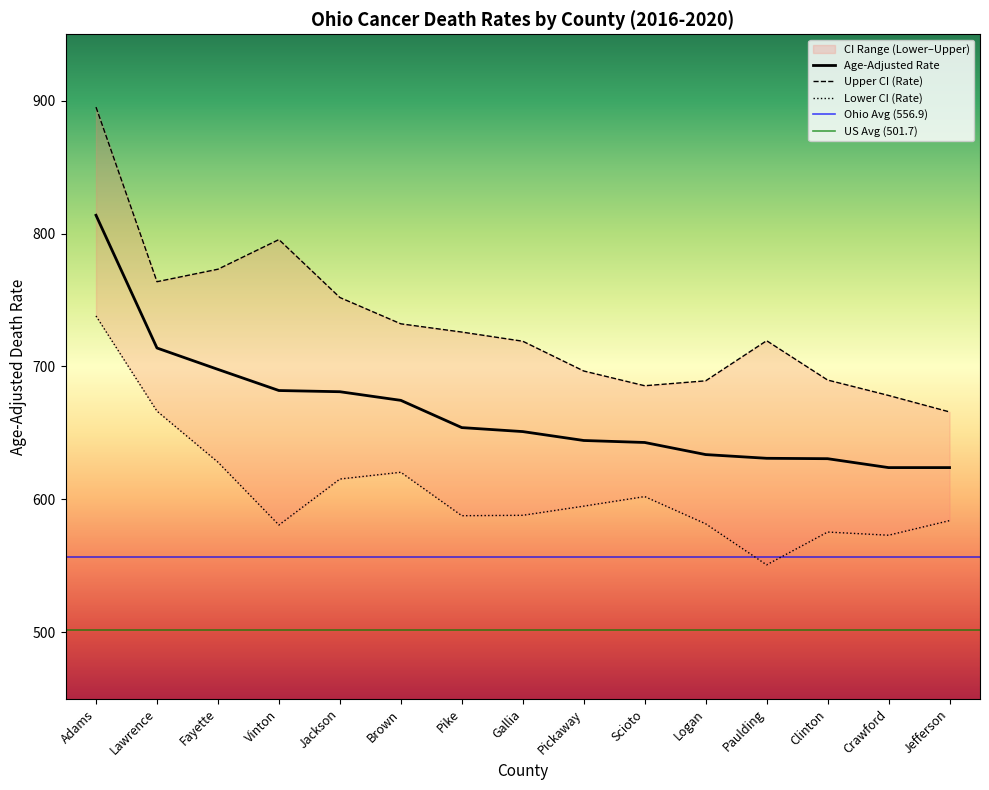

Reading left to right, list all the values displayed in this chart.

Age-Adjusted Rate: 813.8	713.9	697.8	681.9	681.0	674.5	654.0	651.0	644.3	642.8	633.7	630.9	630.6	623.9	623.9
Upper CI (Rate): 895.2	763.8	773.2	795.5	751.9	732.1	725.9	719.0	696.6	685.5	689.2	719.4	689.8	678.2	665.8
Lower CI (Rate): 738.0	666.4	628.0	580.7	615.3	620.4	587.7	588.0	594.9	602.1	581.6	550.7	575.4	573.0	584.0